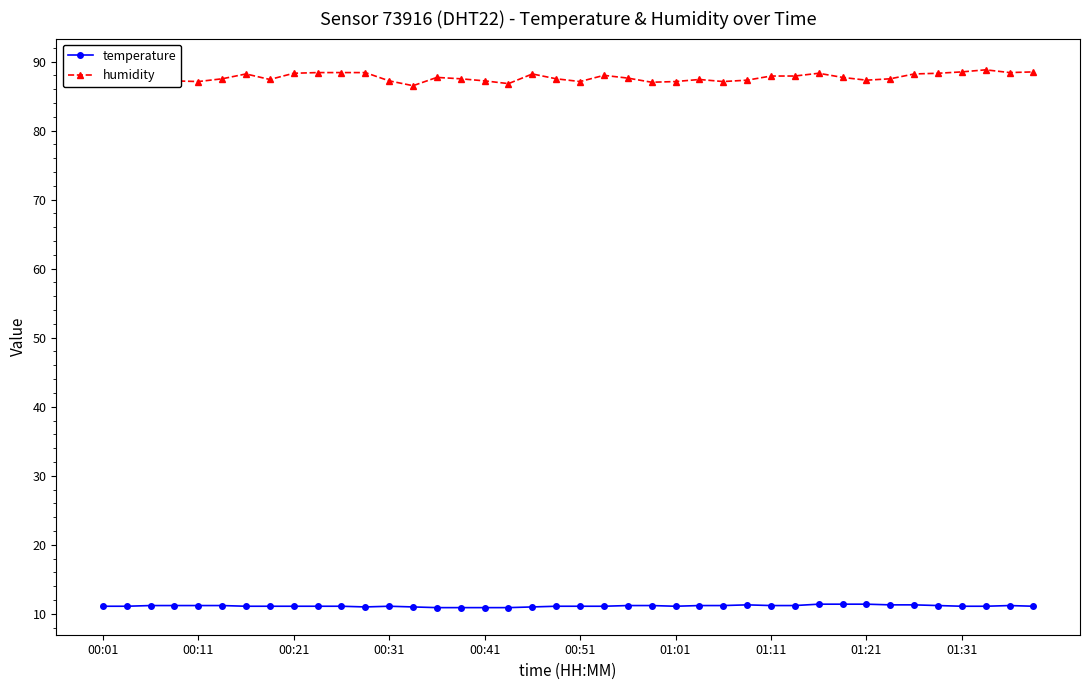

What is the highest value of the temperature series?

11.4